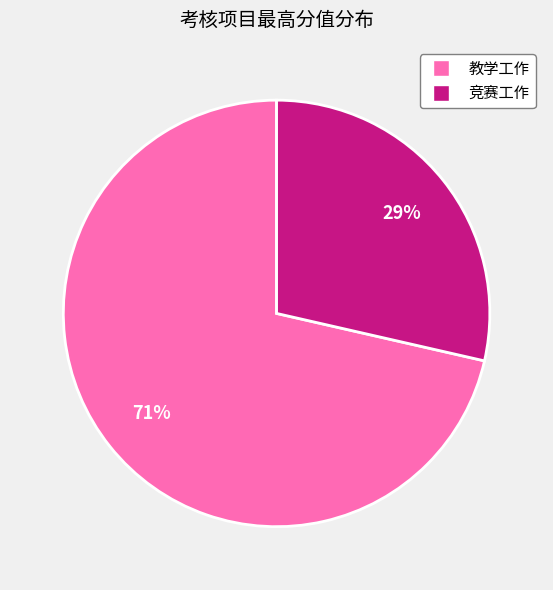

To the nearest percent, what portion does 教学工作 represent?

71%